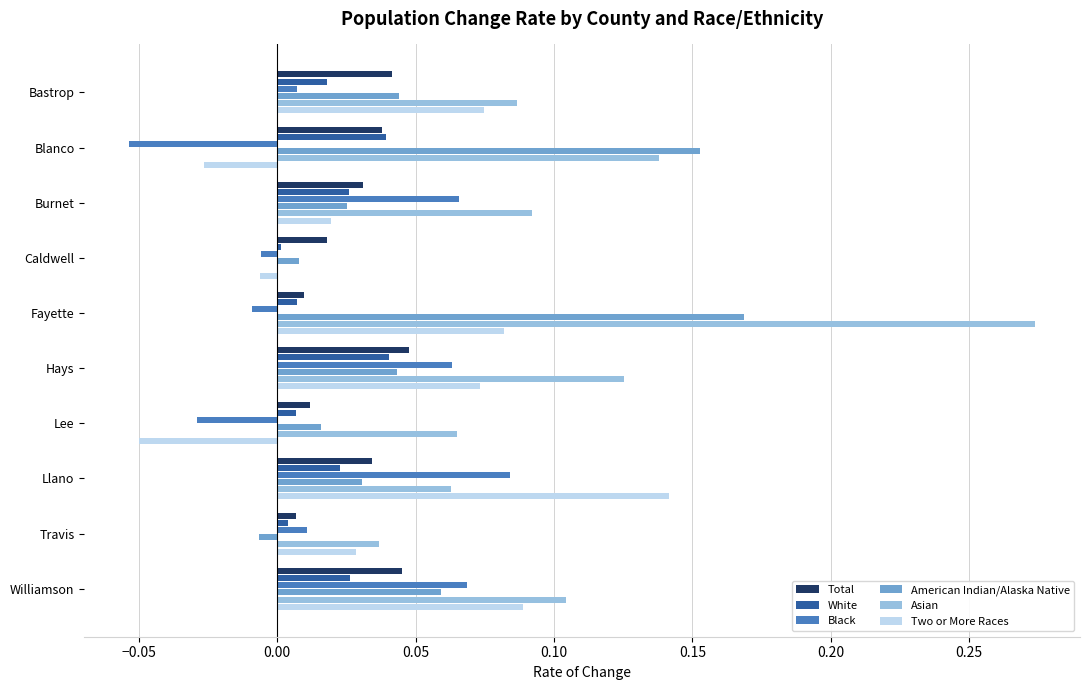

Is it true that Two or More Races equals 0.0 at Burnet?

True